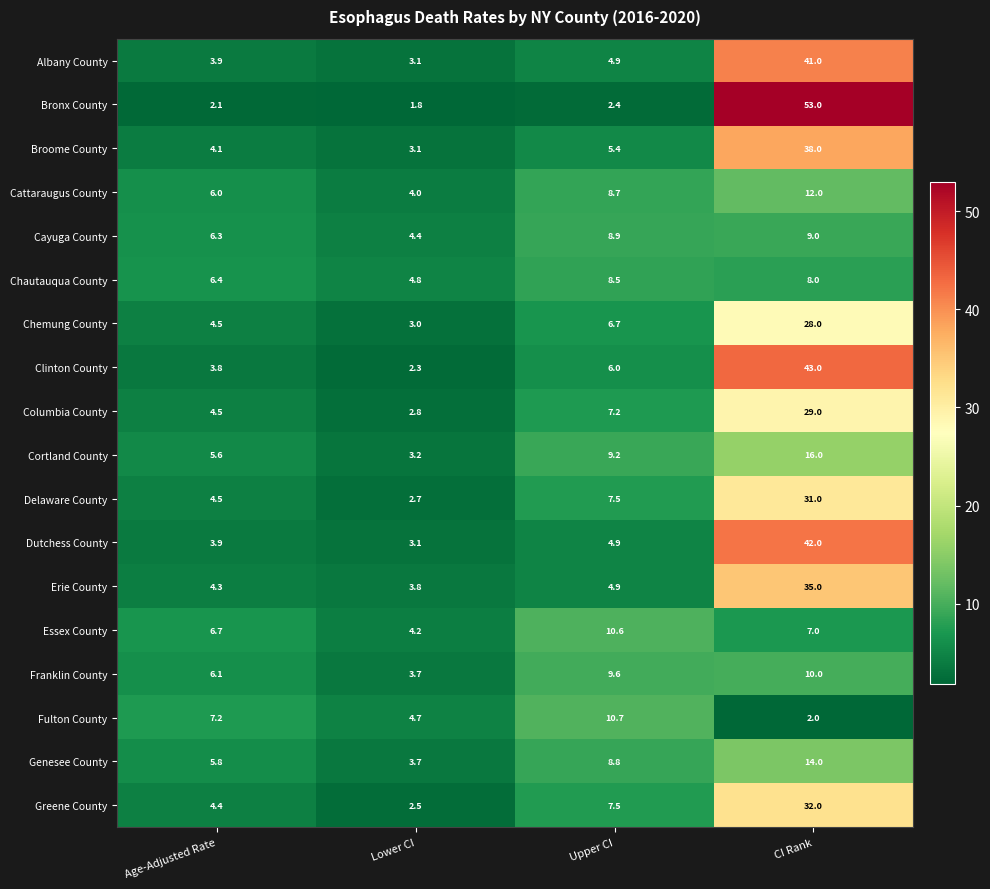

Which series changed the most between Lower CI and CI Rank?

Bronx County